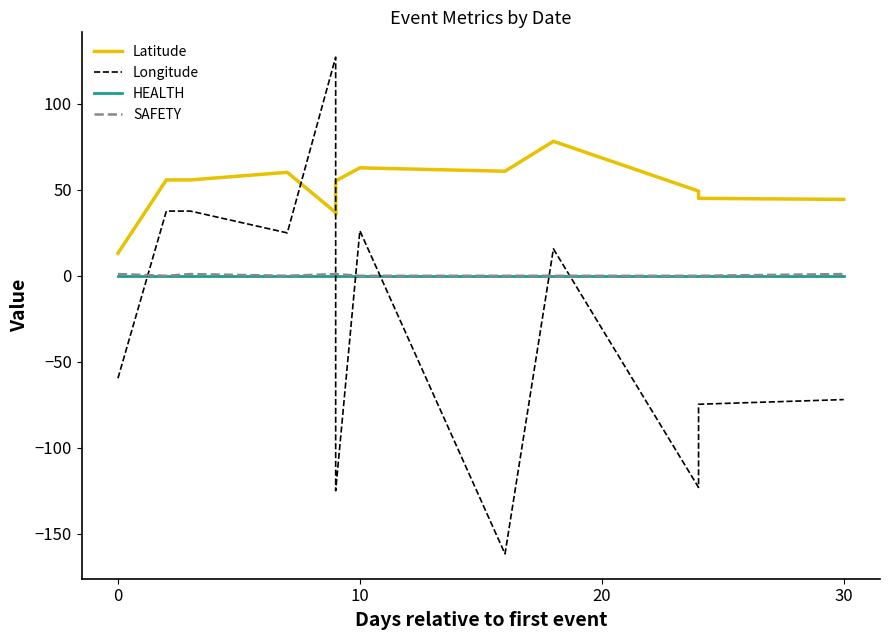

At how many categories does at least one series exceed -109?

14